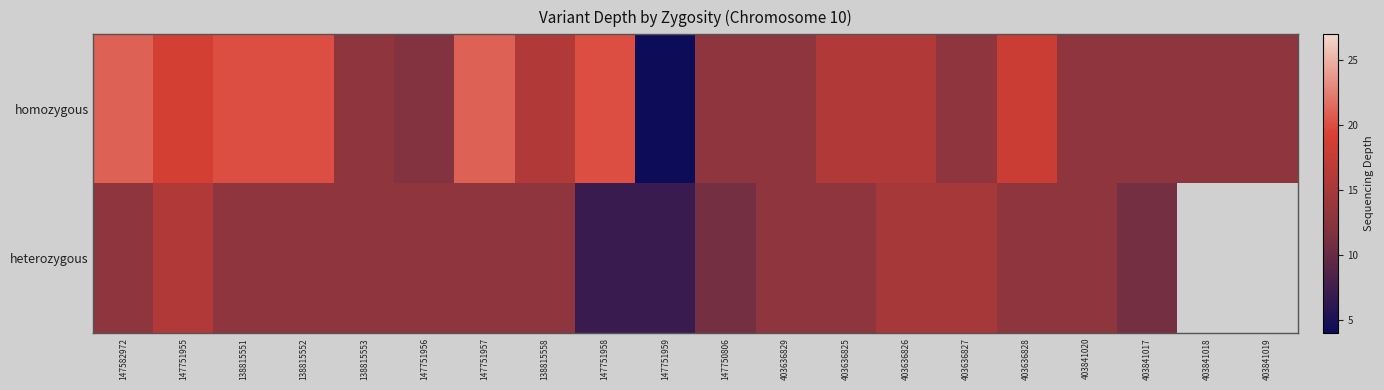

How many data points does each series have?

20